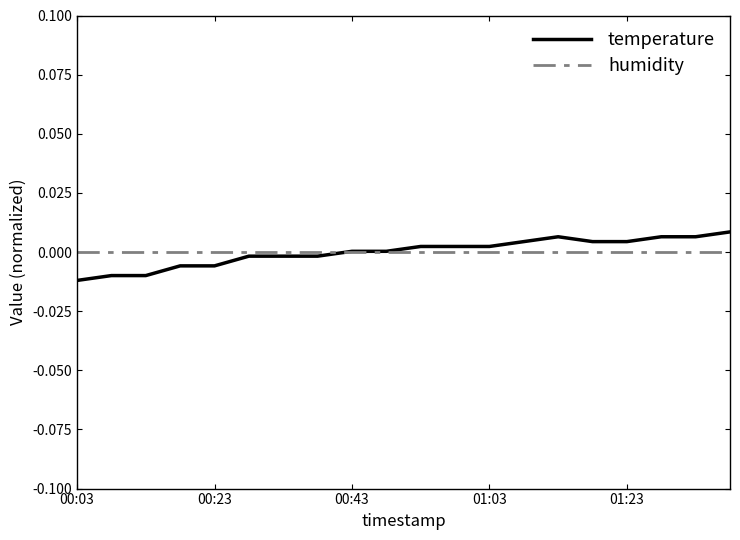

Rank the series by their maximum value, from lowest to highest.

humidity, temperature